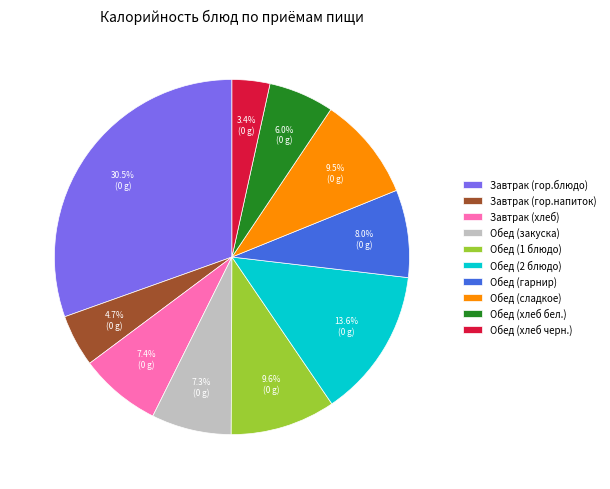

To the nearest percent, what is the difference between the Обед (1 блюдо) and Обед (хлеб бел.) slice percentages?

4%